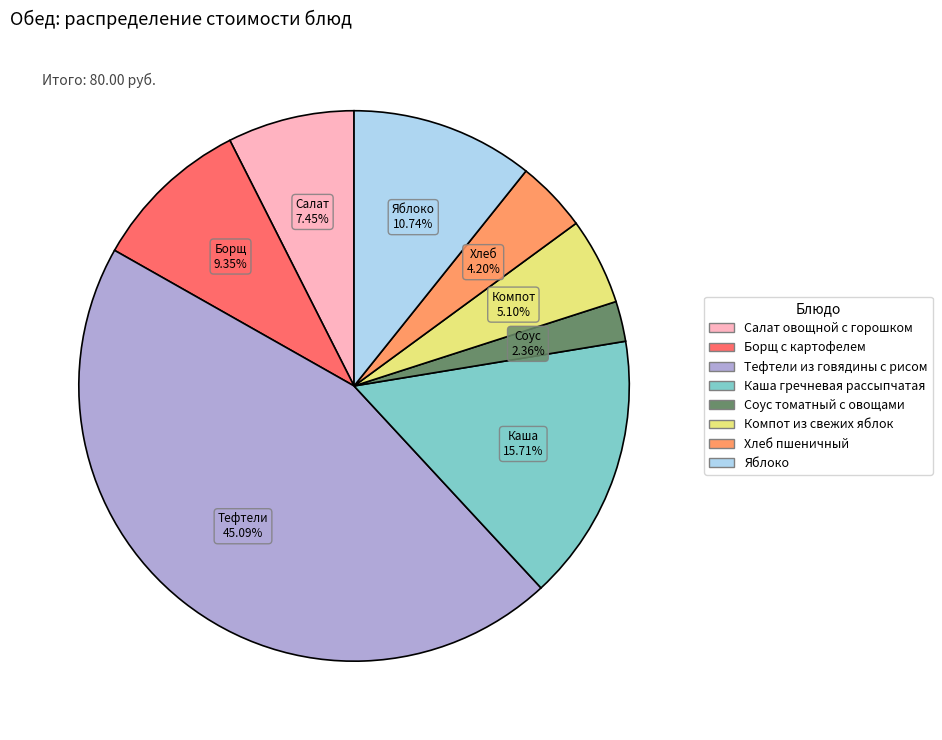

To the nearest percent, what portion does Тефтели из говядины с рисом represent?

45%